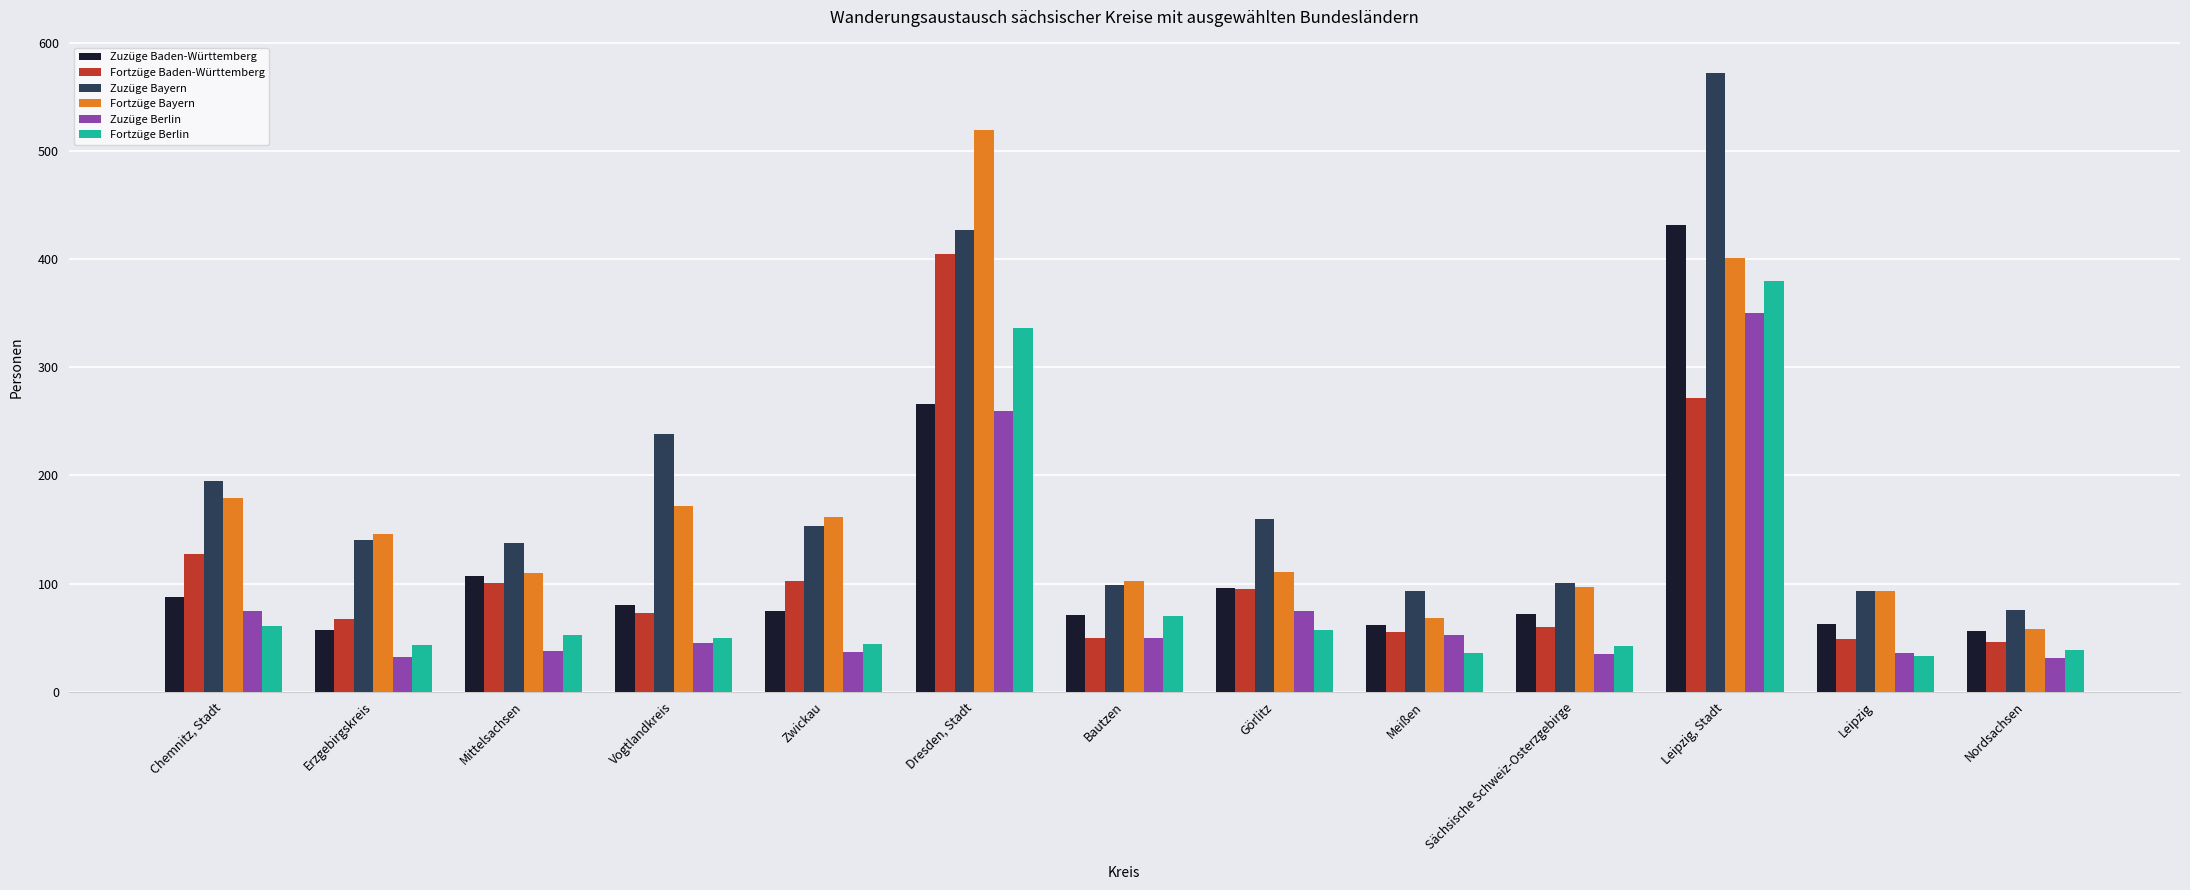

What is the highest value of the Fortzüge Baden-Württemberg series?

405